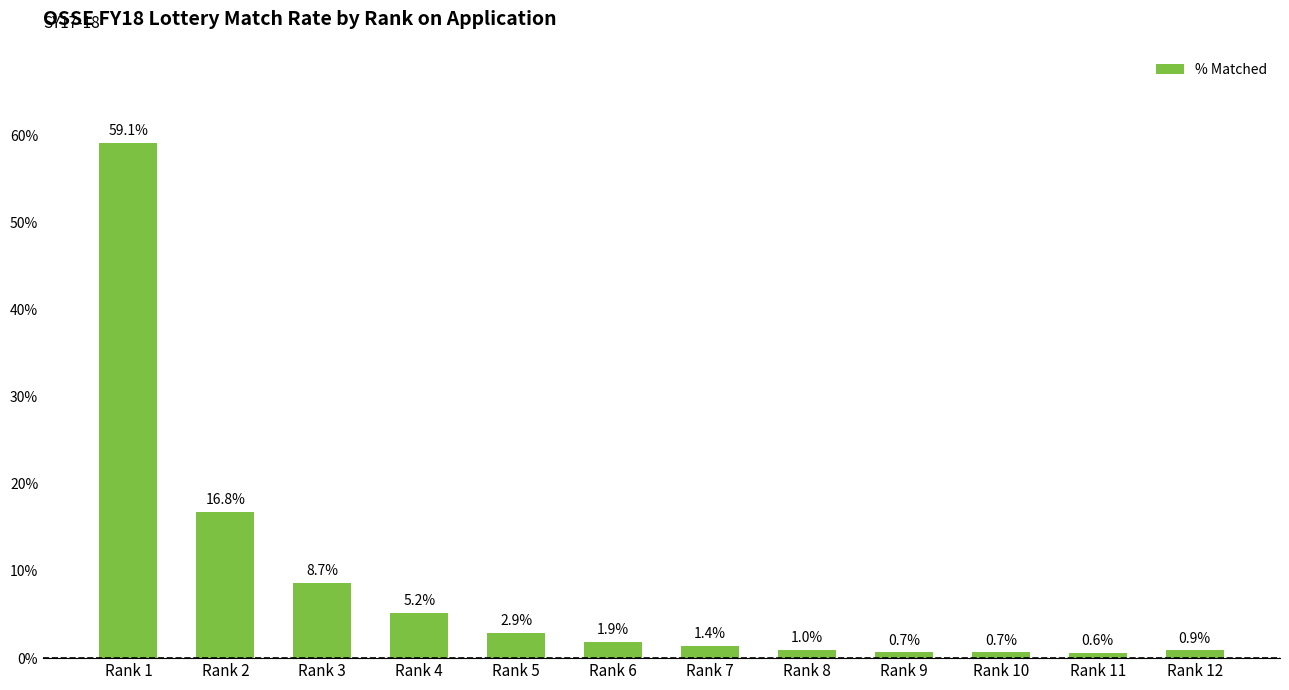

Reading left to right, list all the values displayed in this chart.

0.6	0.2	0.1	0.1	0.0	0.0	0.0	0.0	0.0	0.0	0.0	0.0